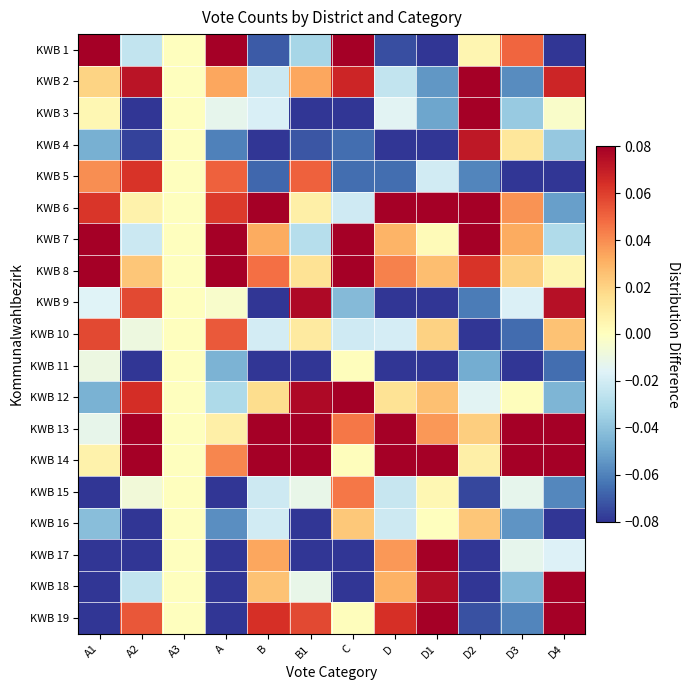

At how many categories does at least one series exceed 0?

11